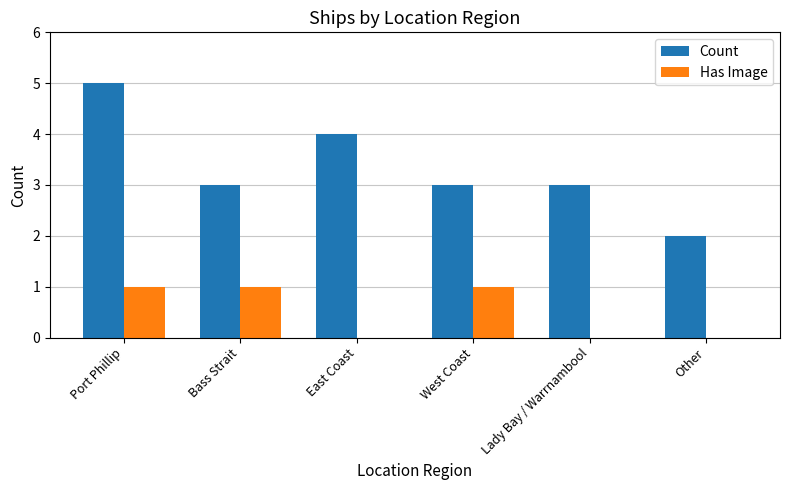

How many groups of bars are there?

6